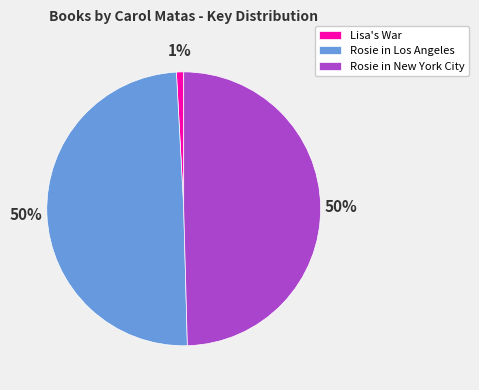

Which category has the smallest portion of the pie?

Lisa's War